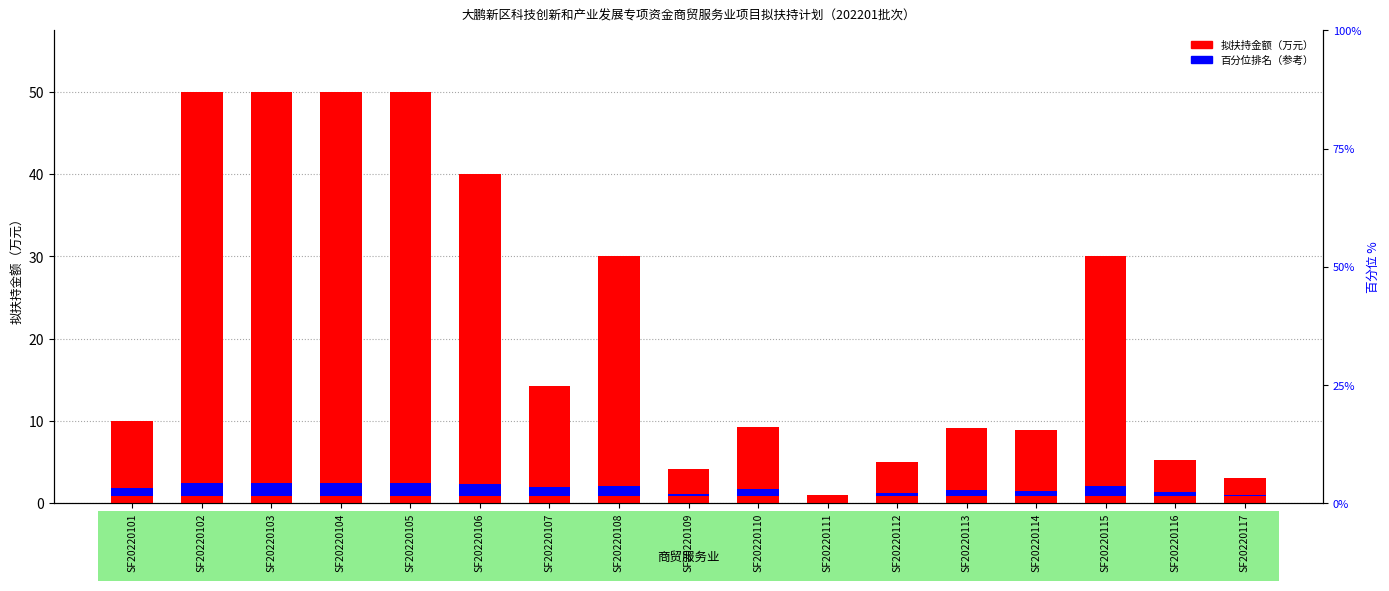

At how many categories does at least one series exceed 4?

15